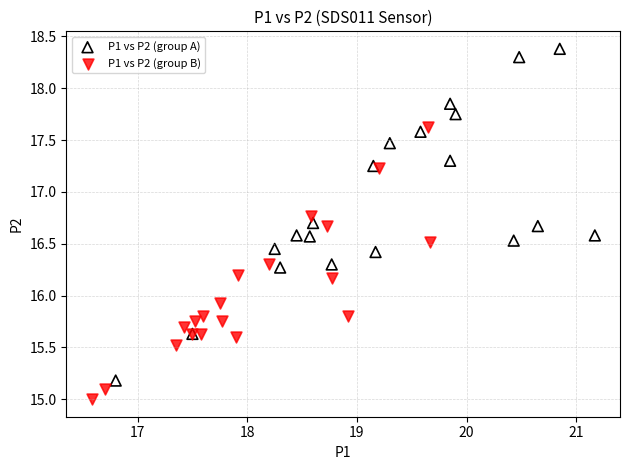

Which series has the largest Y range (max minus min)?

P1 vs P2 (group A)